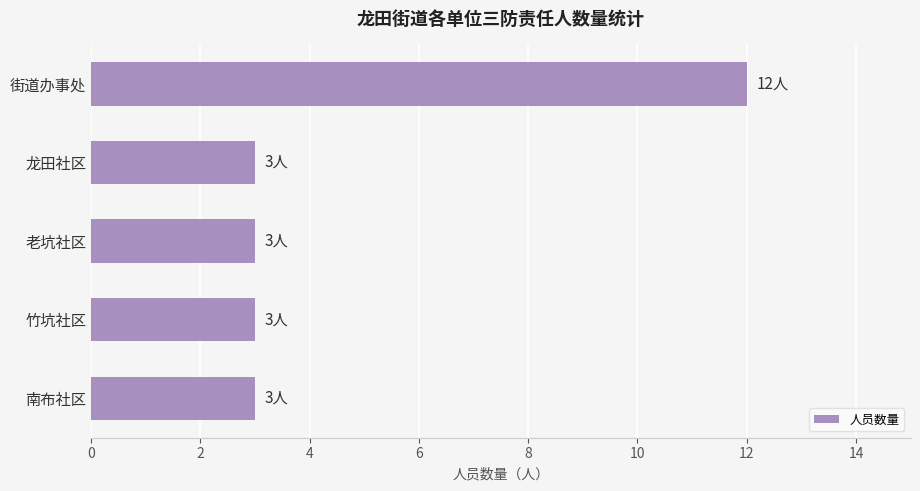

What is the approximate value at 竹坑社区?

3